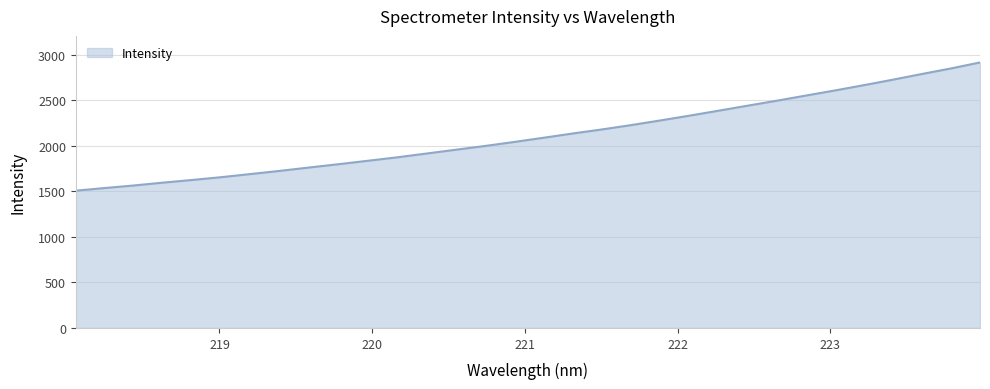

What is the average value?

2118.7